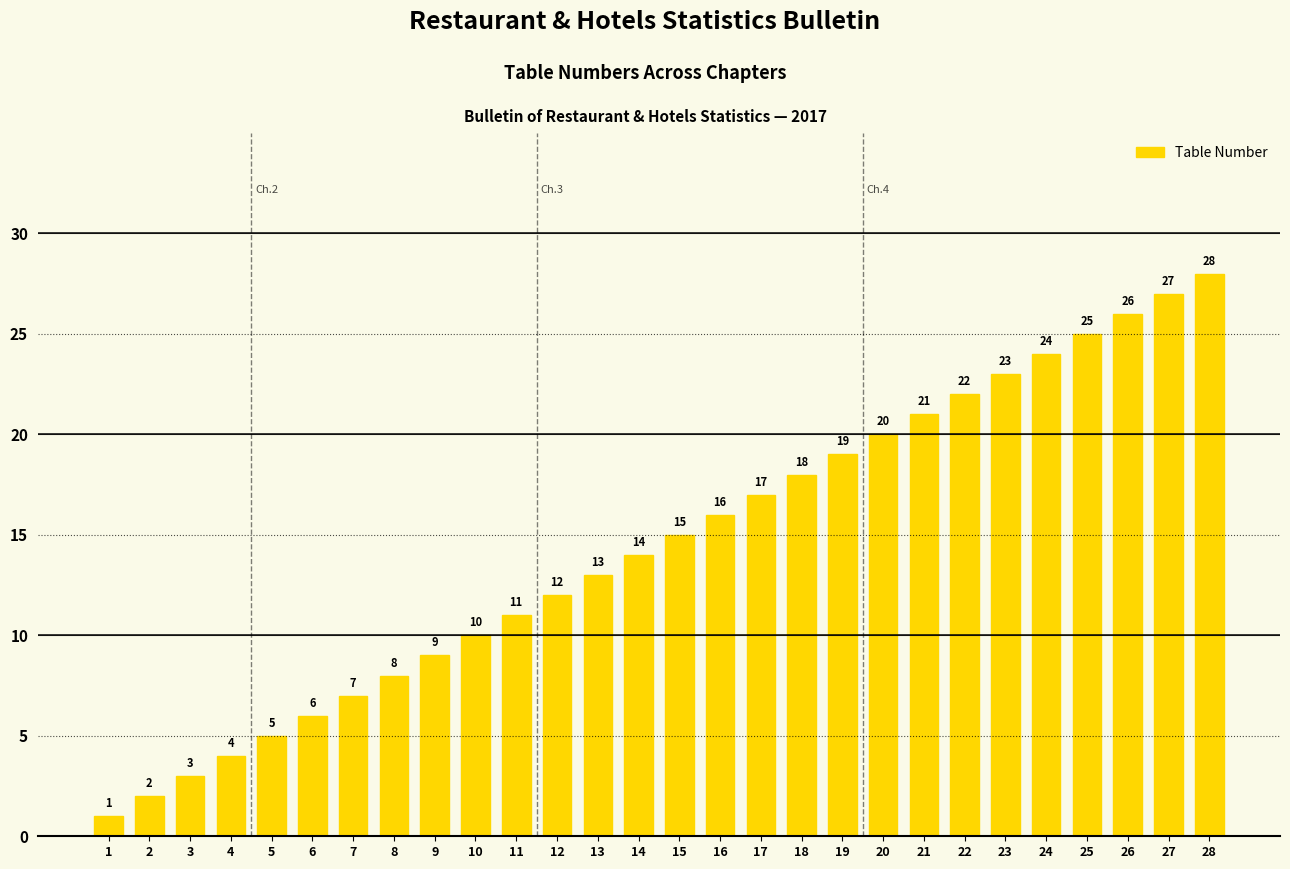

What is the change in value from 3 to 16?

+13